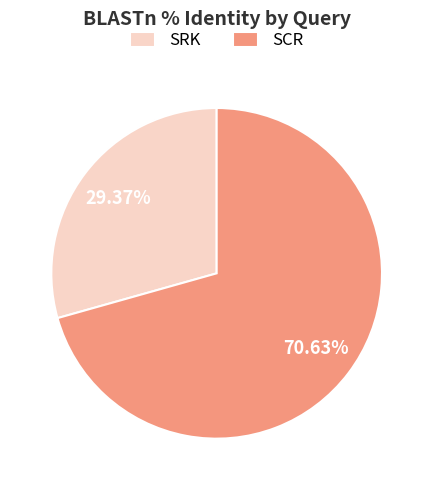

To the nearest percent, what percentage of the pie is SRK?

29%